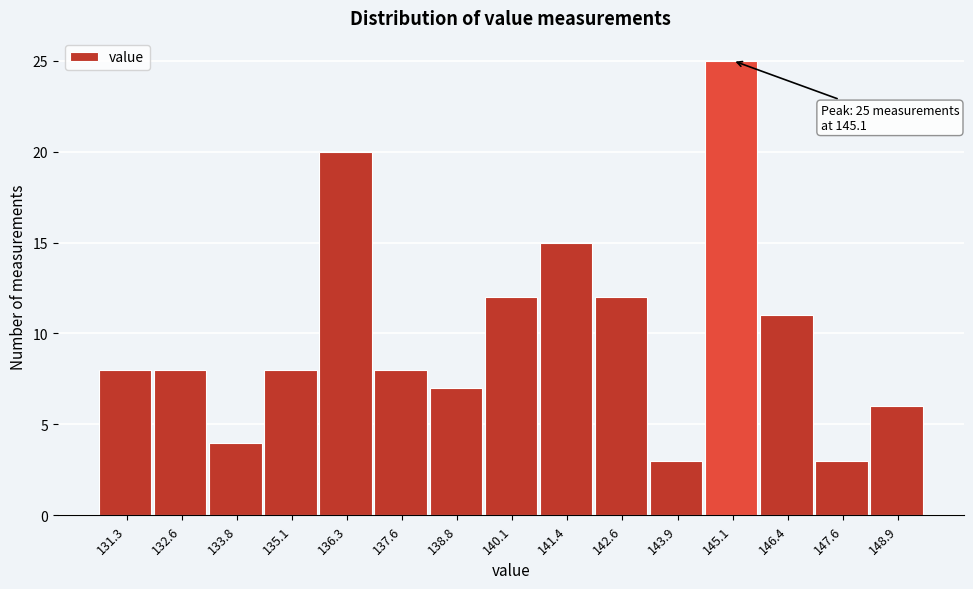

Which range on the x-axis has the tallest bar?

144.4 to 145.8